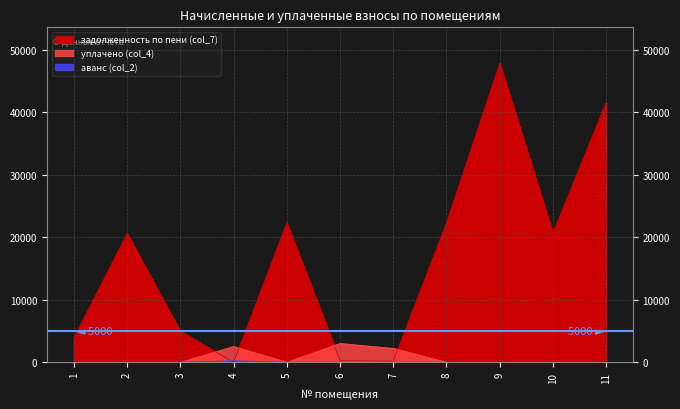

What is the difference between the second highest and second lowest values in the уплачено (col_4) series?

2520.0